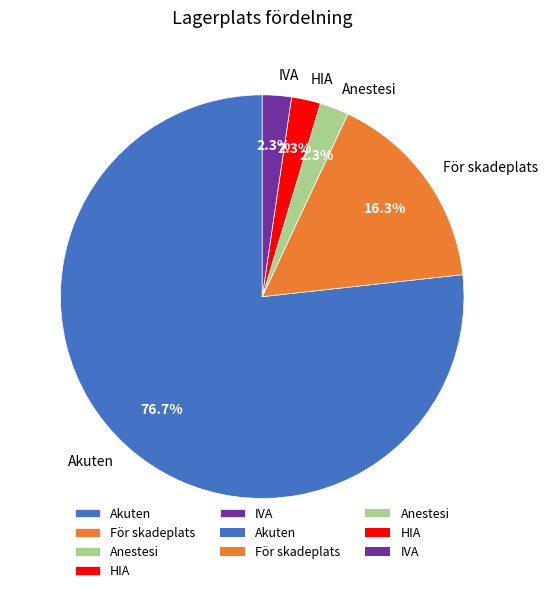

Which has a higher value, HIA or Akuten?

Akuten